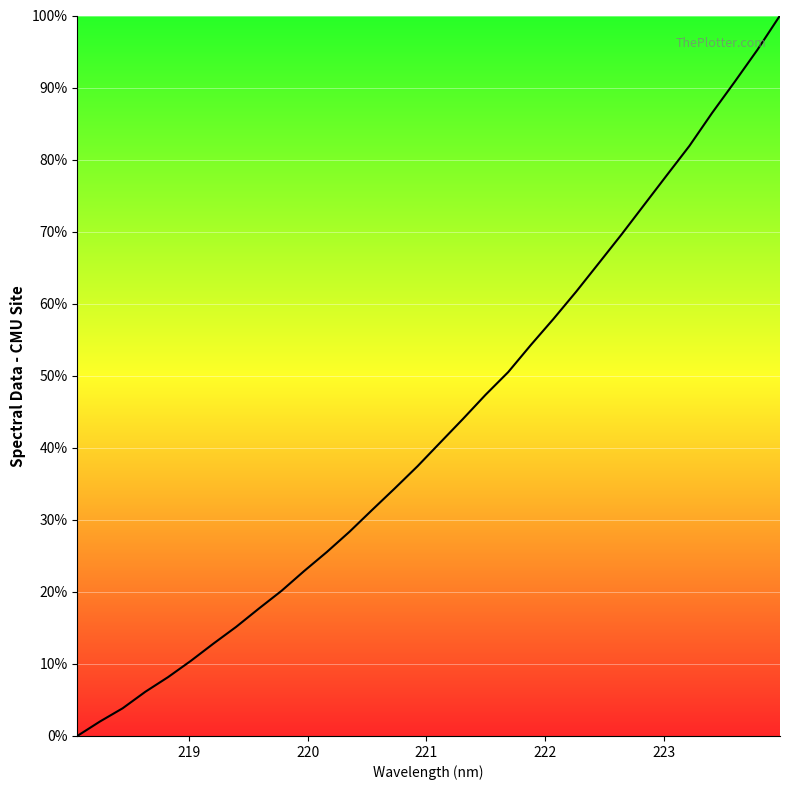

What is the maximum value shown in the chart?

100.0